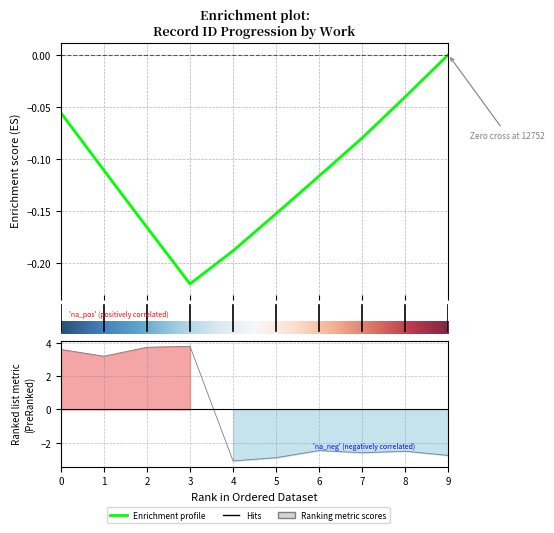

What is the difference between the maximum and minimum values?

6.9